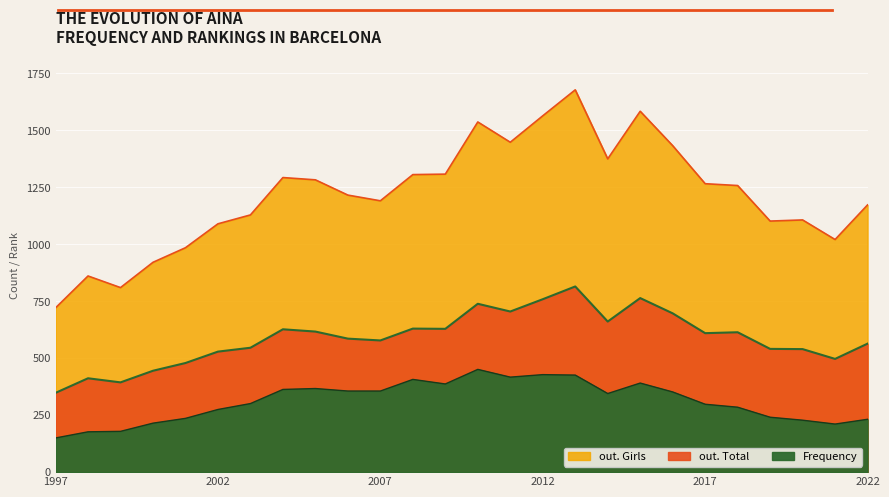

True or false: out. Total and out. Girls intersect in this chart.

False